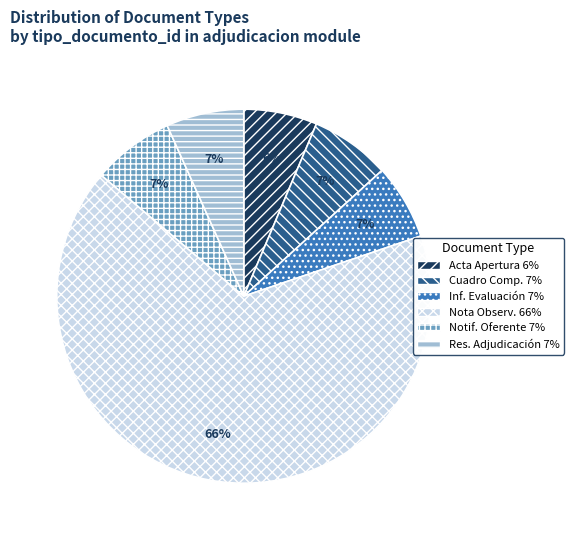

Is there a majority slice in this chart?

Yes